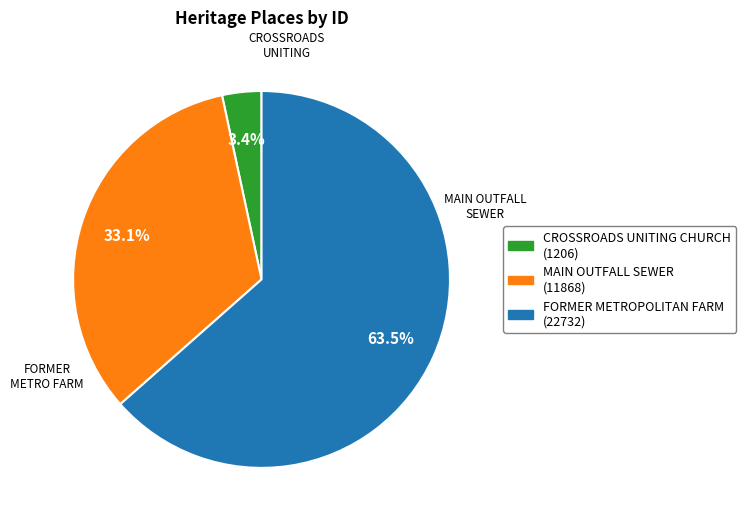

Which category has the biggest portion of the pie?

FORMER METROPOLITAN FARM